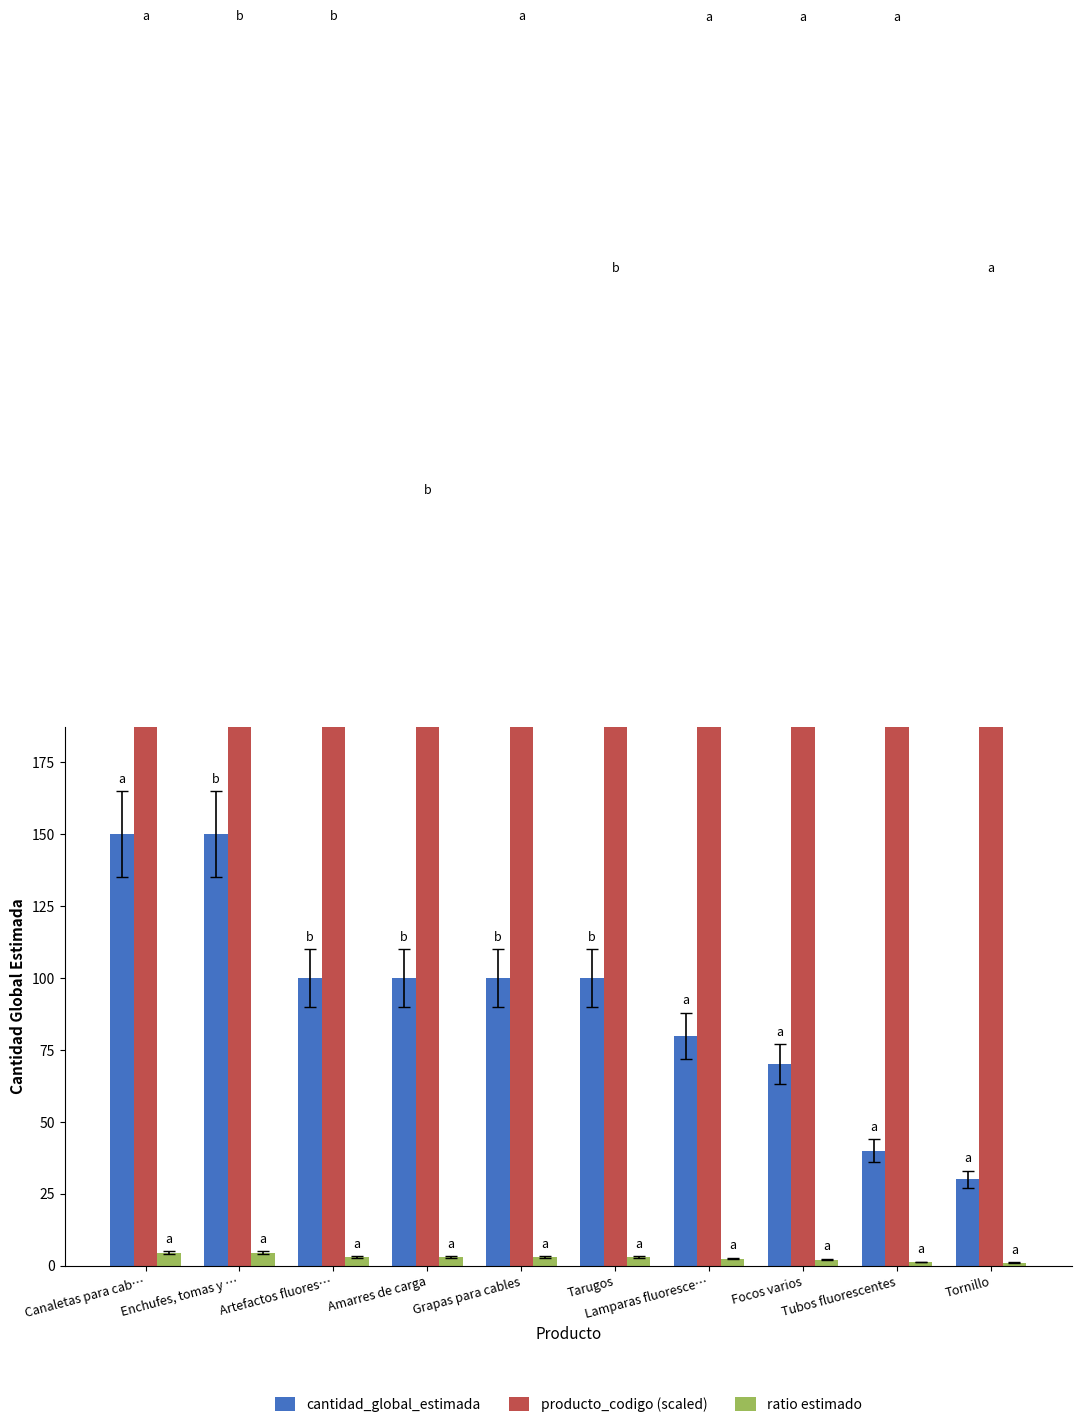

What is the label of the 4th bar from the right?

Lamparas fluoresce…